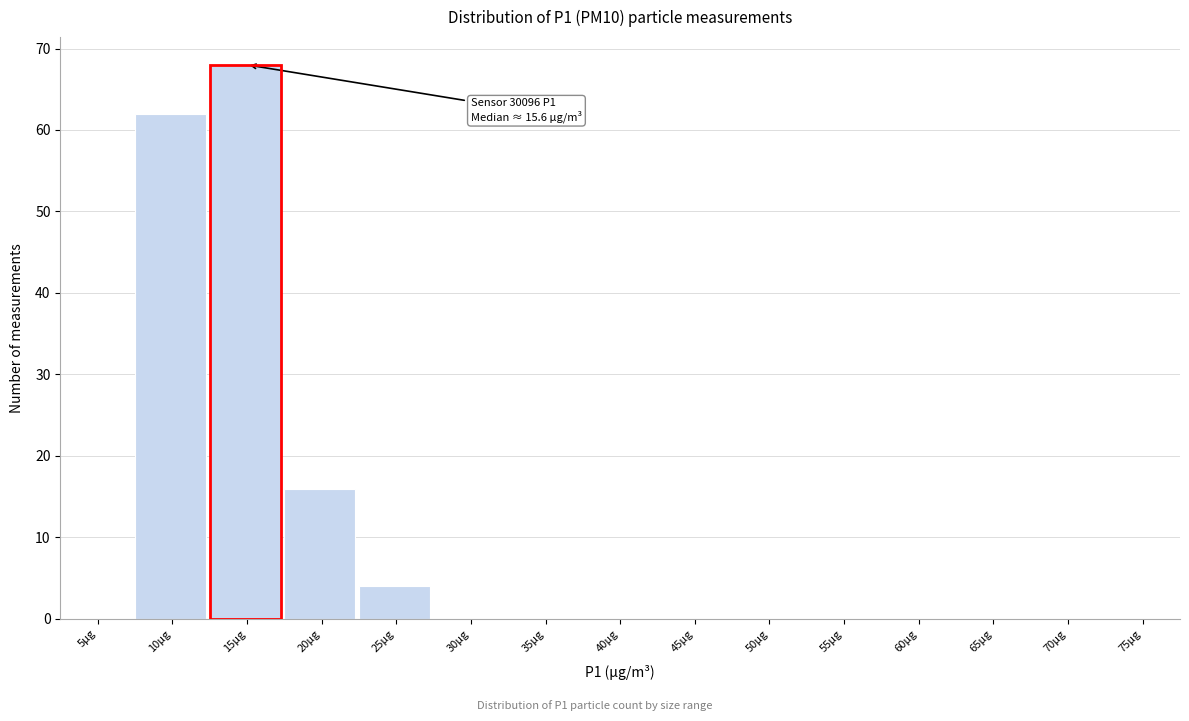

Reading left to right, extract all data points from this chart.

5μg=0	10μg=62	15μg=68	20μg=16	25μg=4	30μg=0	35μg=0	40μg=0	45μg=0	50μg=0	55μg=0	60μg=0	65μg=0	70μg=0	75μg=0